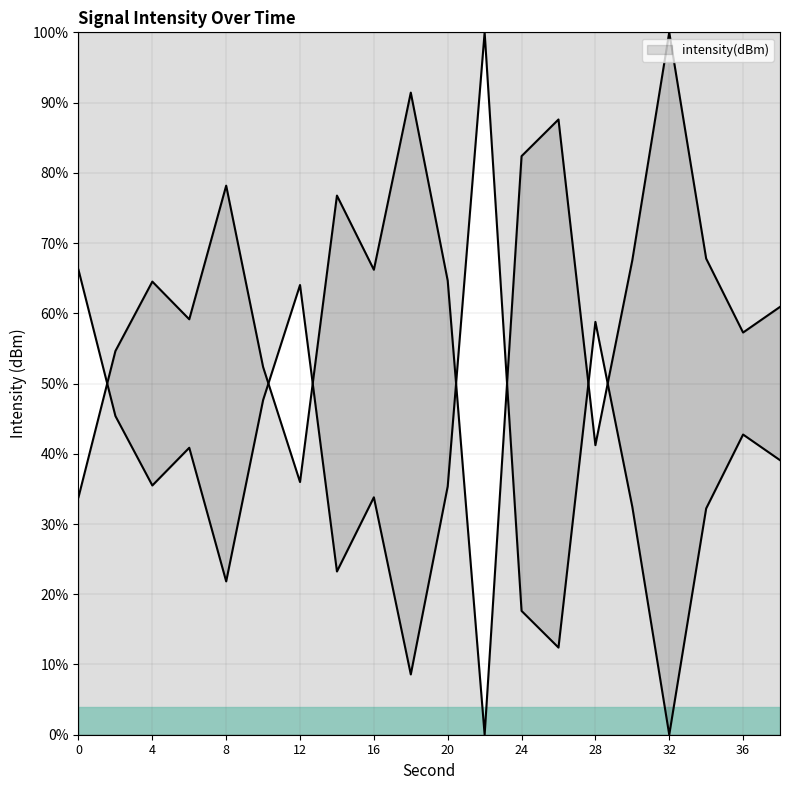

Reading left to right, extract all data points from this chart.

33.8	54.6	64.5	59.1	78.2	52.4	36.0	76.8	66.2	91.4	64.6	0.0	82.4	87.6	41.2	67.6	100.0	67.8	57.3	60.9